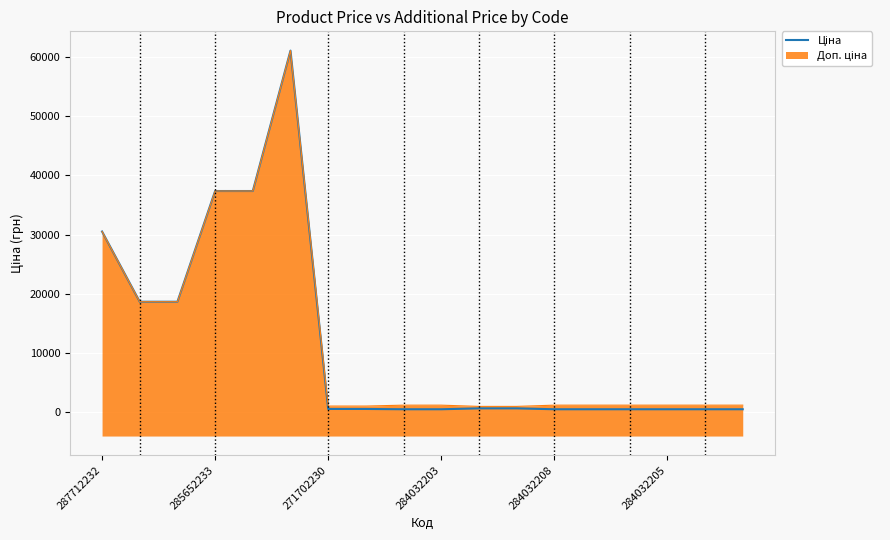

Read the value at 8.

535.4